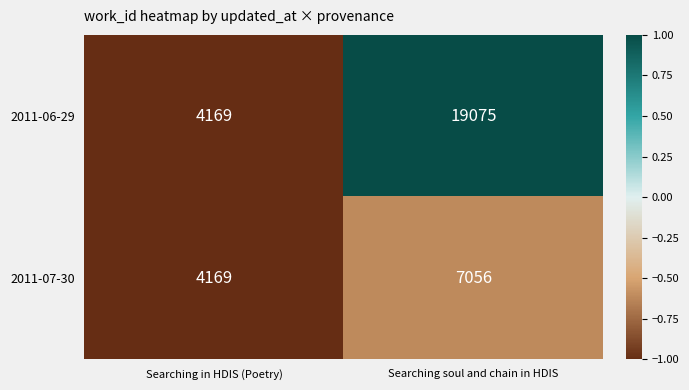

What is the total value across all series at Searching soul and chain in HDIS?

26131